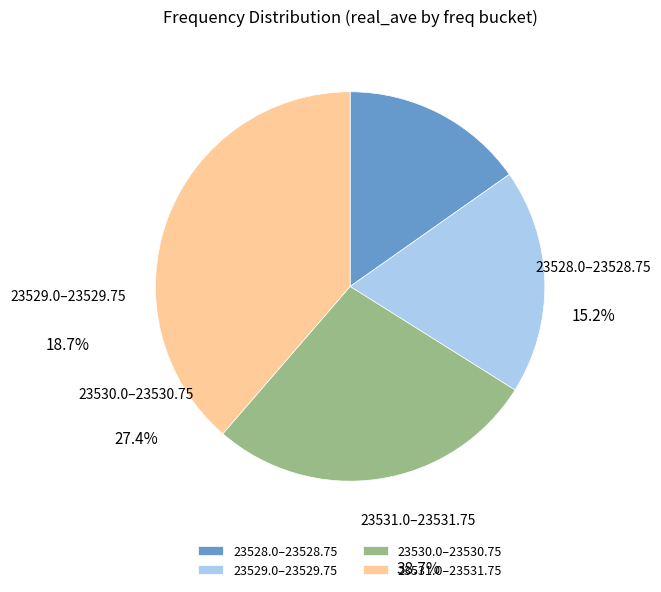

The 23530.0-23530.75 slice represents 14% of the pie. True or false?

False